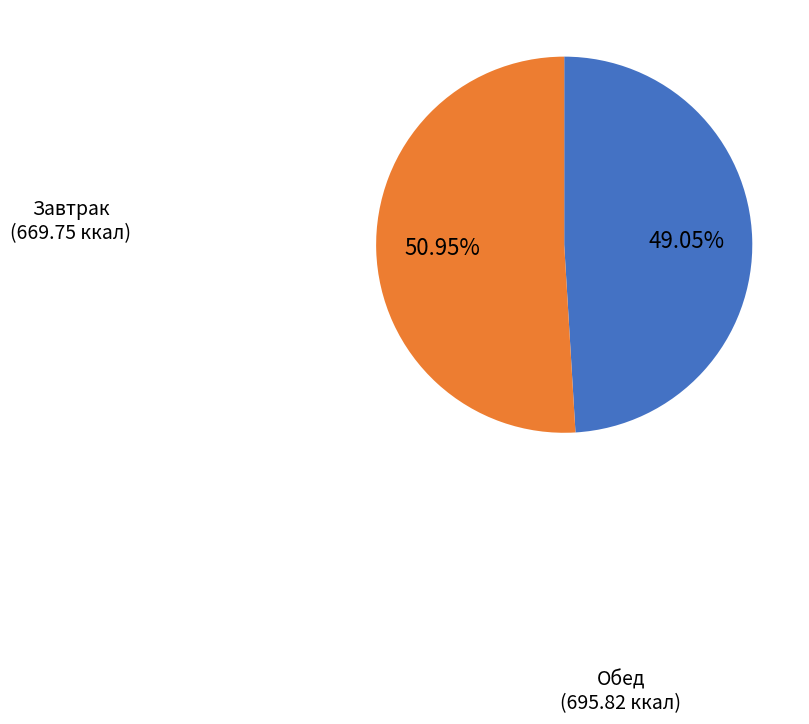

Does any single category account for the majority?

Yes